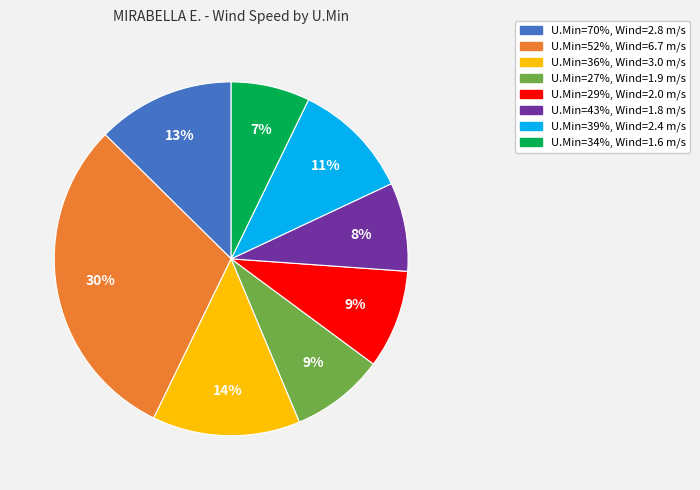

To the nearest percent, what is the average slice percentage?

12%